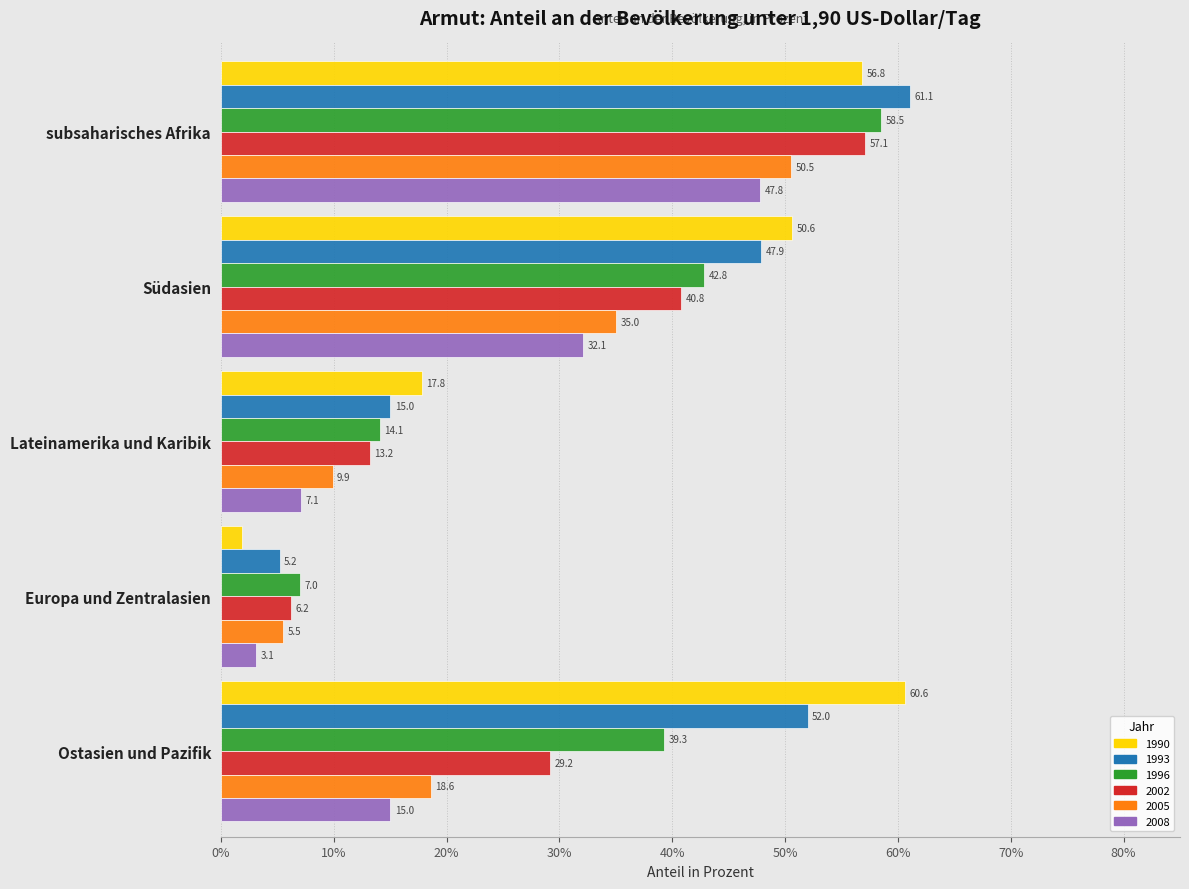

What are all the series names shown in the legend?

1990, 1993, 1996, 2002, 2005, 2008